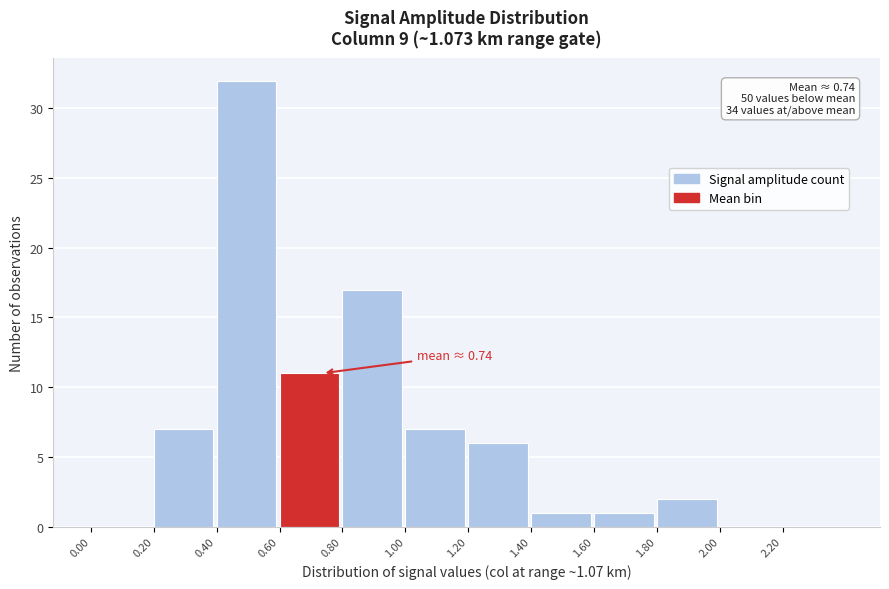

Which range on the x-axis has the tallest bar?

0.4 to 0.6